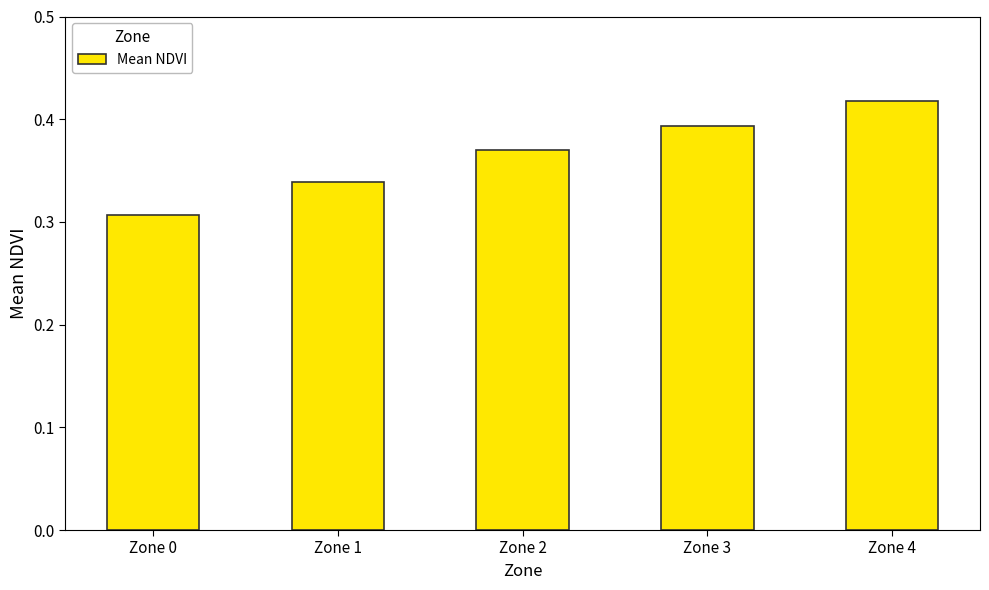

Between Zone 3 and Zone 0, which is larger?

Zone 3